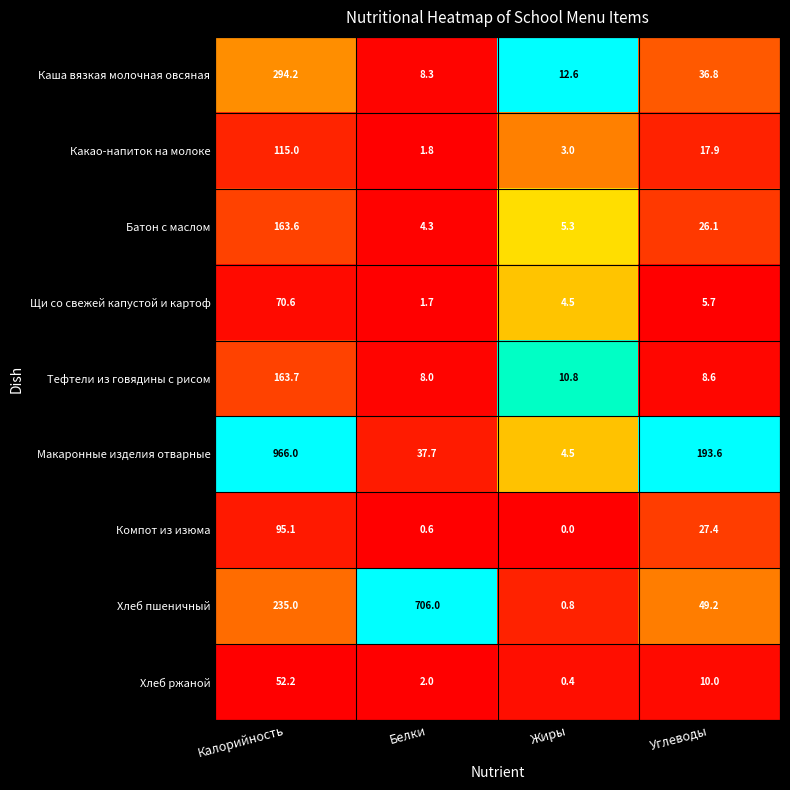

Rank the series by their maximum value, from lowest to highest.

Хлеб ржаной, Щи со свежей капустой и картоф, Компот из изюма, Какао-напиток на молоке, Батон с маслом, Тефтели из говядины с рисом, Каша вязкая молочная овсяная, Хлеб пшеничный, Макаронные изделия отварные